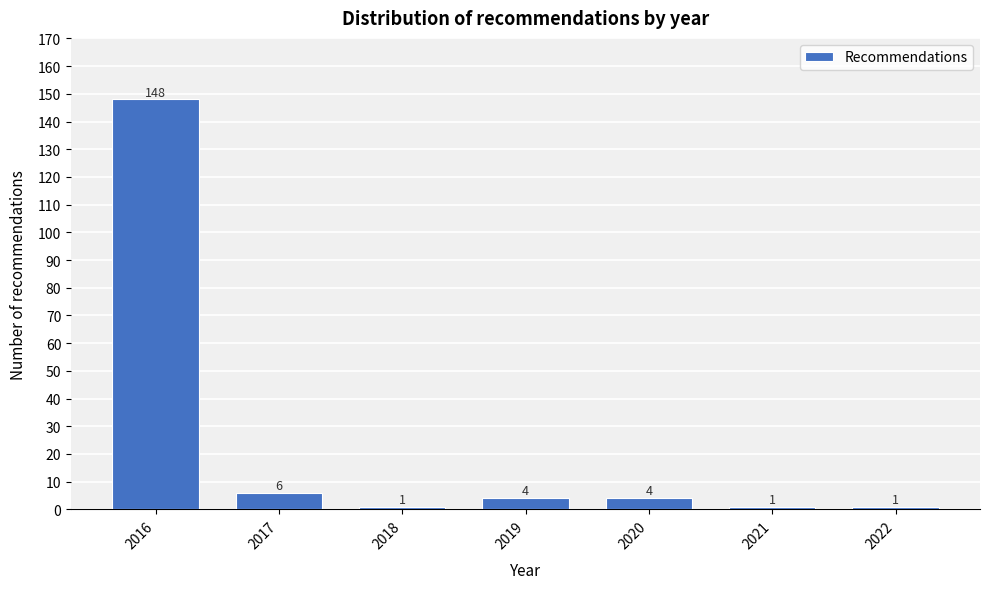

Reading left to right, transcribe all the data shown in this chart.

148	6	1	4	4	1	1